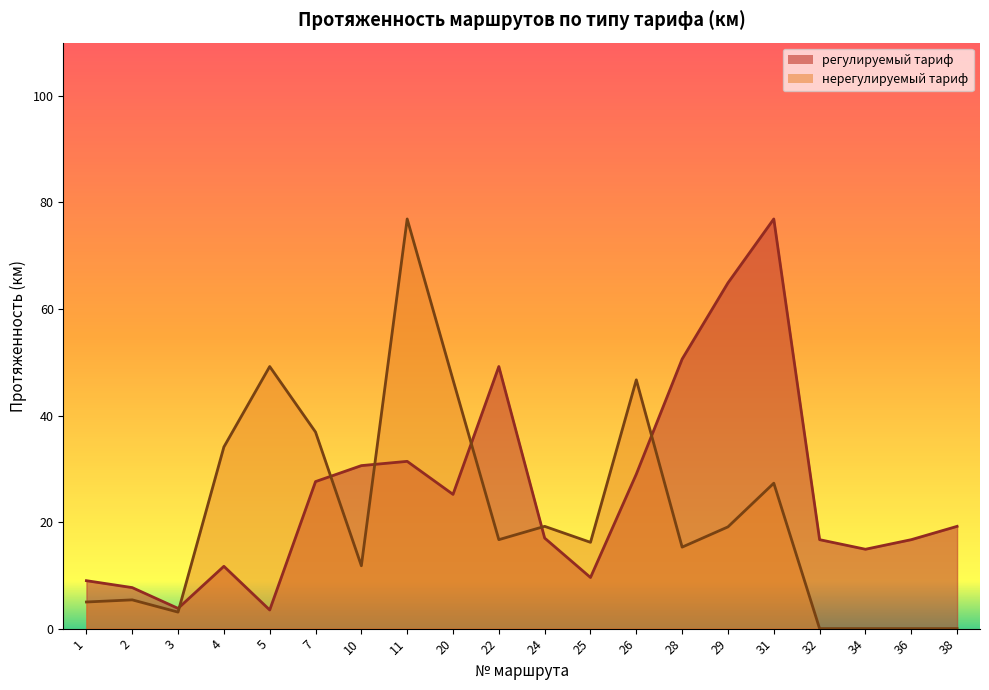

Between 7 and 2, which is larger?

7